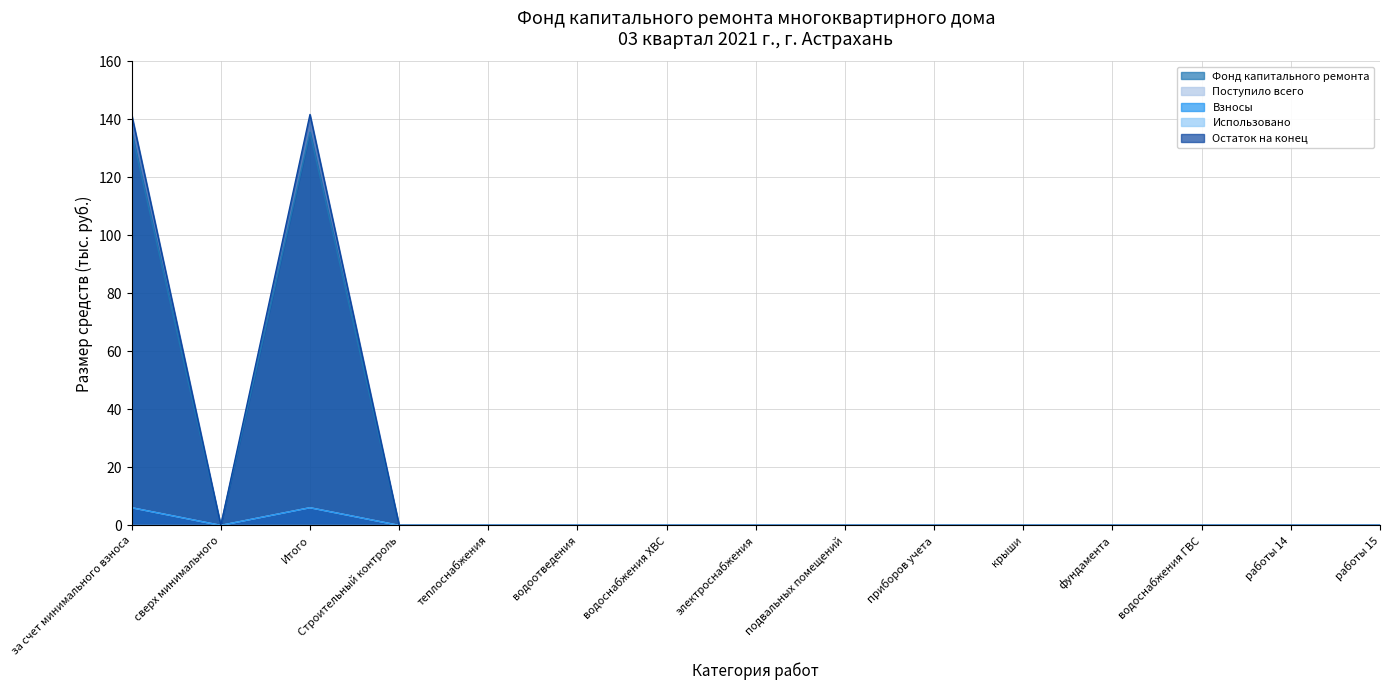

What is the average value of the Остаток на конец series?

18.9